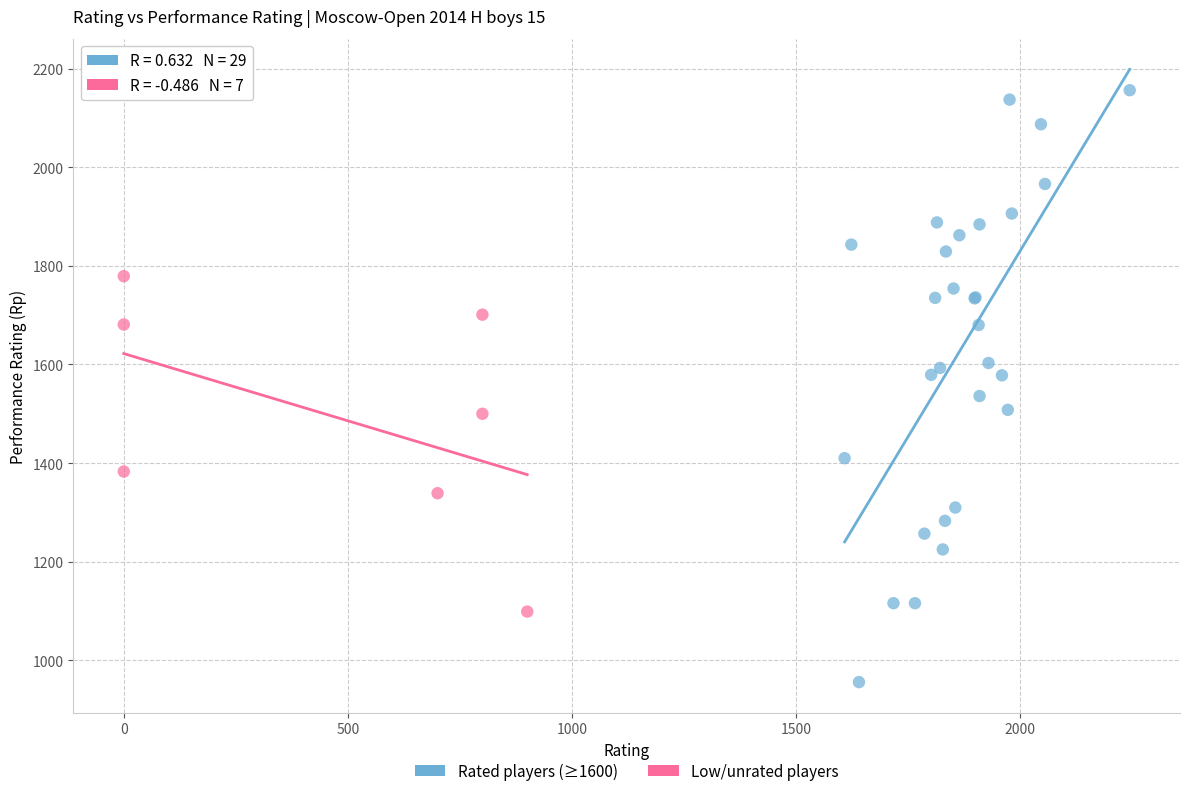

Which series reaches the minimum Y coordinate?

Rated players (≥1600)